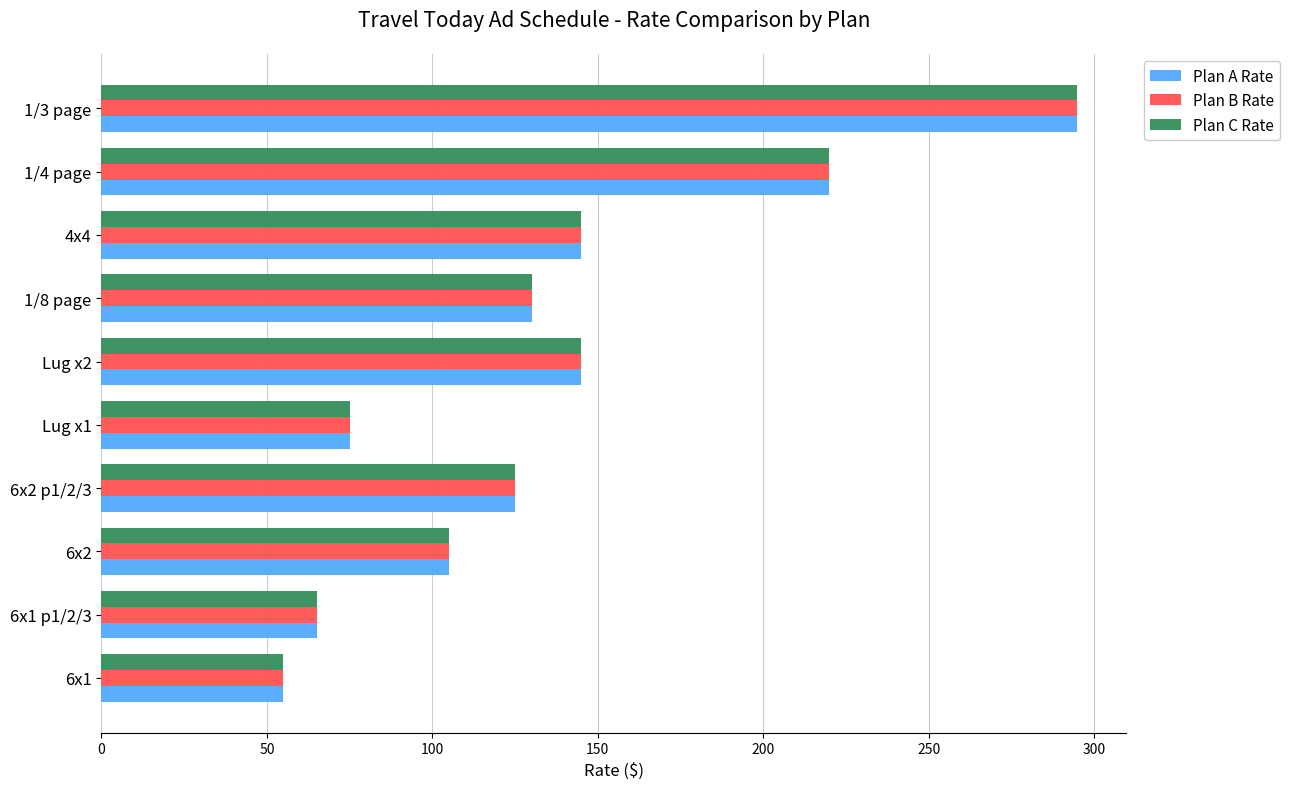

How many categories are shown in the chart?

10